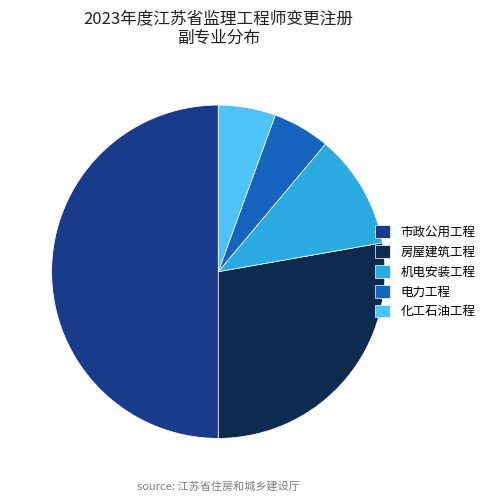

Between 房屋建筑工程 and 市政公用工程, which is larger?

市政公用工程